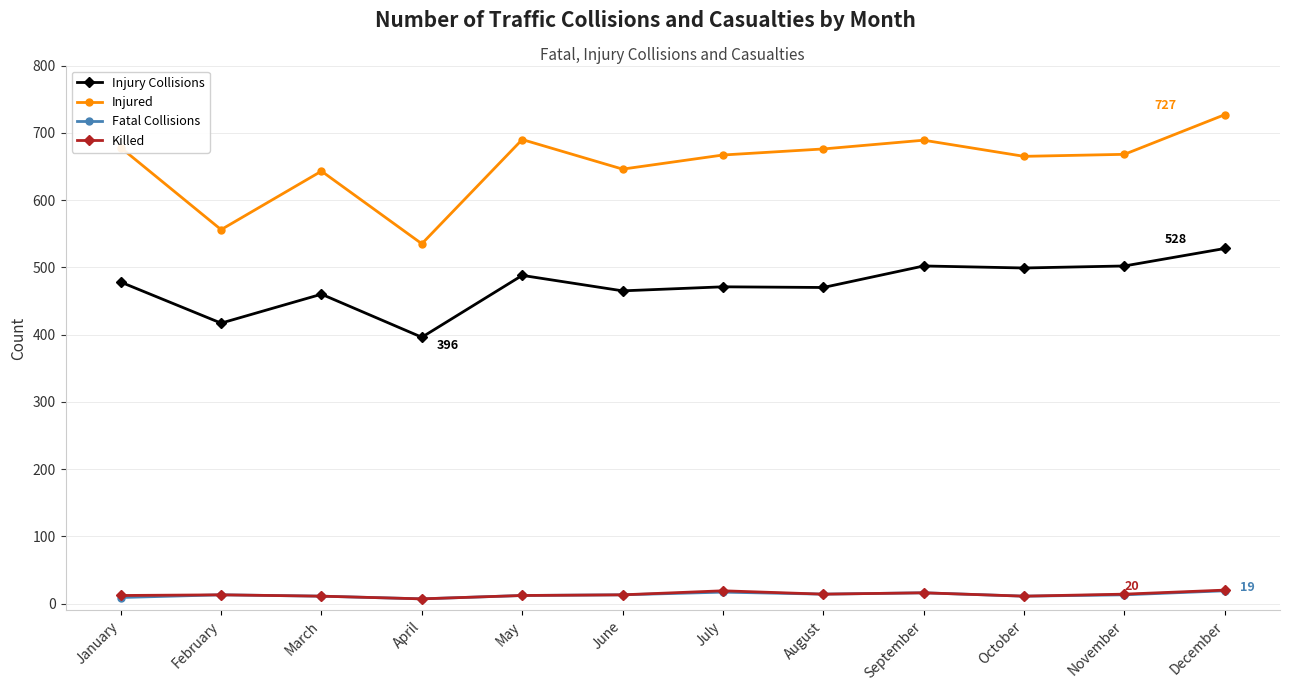

At which category does Injury Collisions reach its first local valley?

February